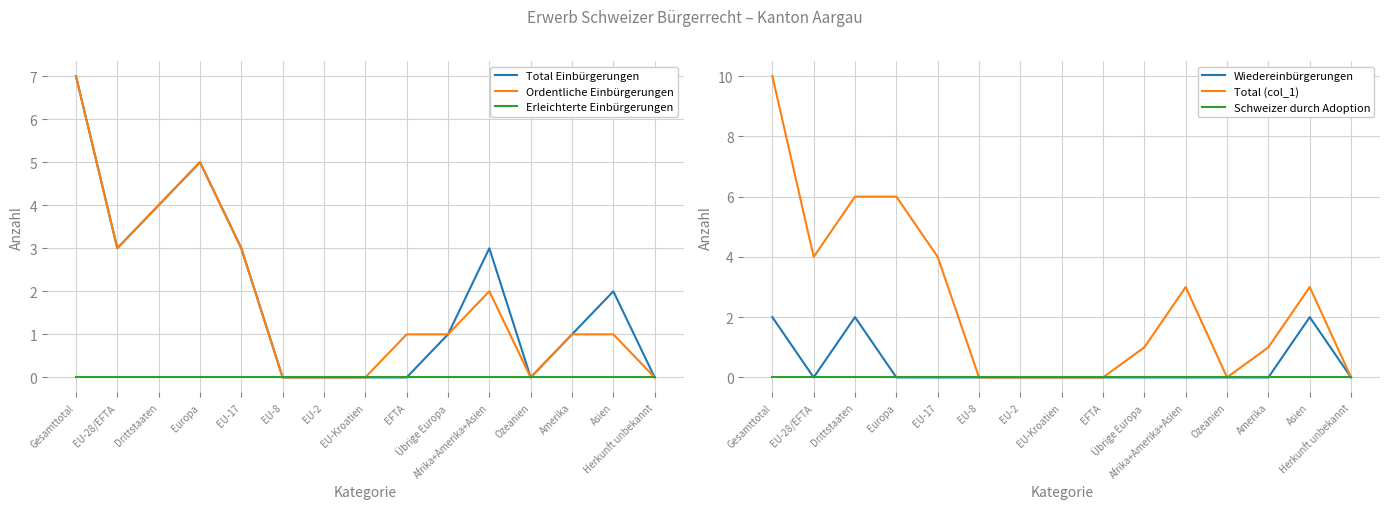

Which series has the largest total across all categories?

Total (col_1)